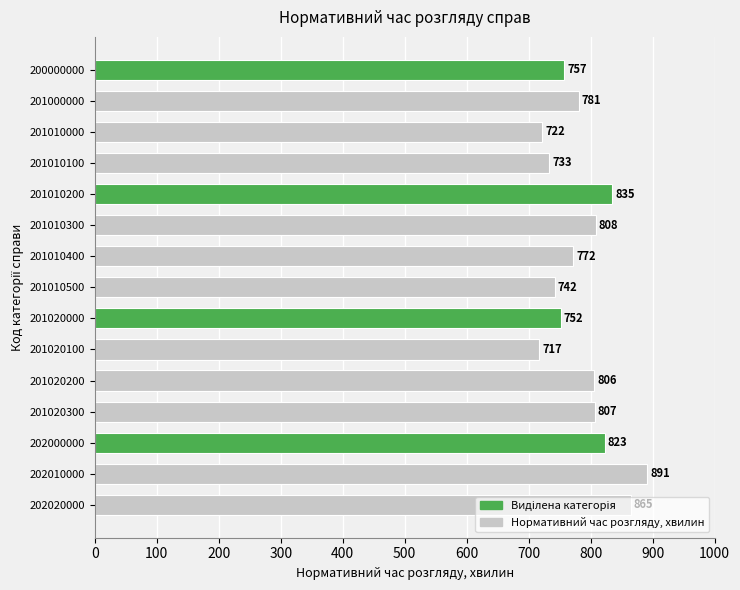

How many bars are there in total?

15